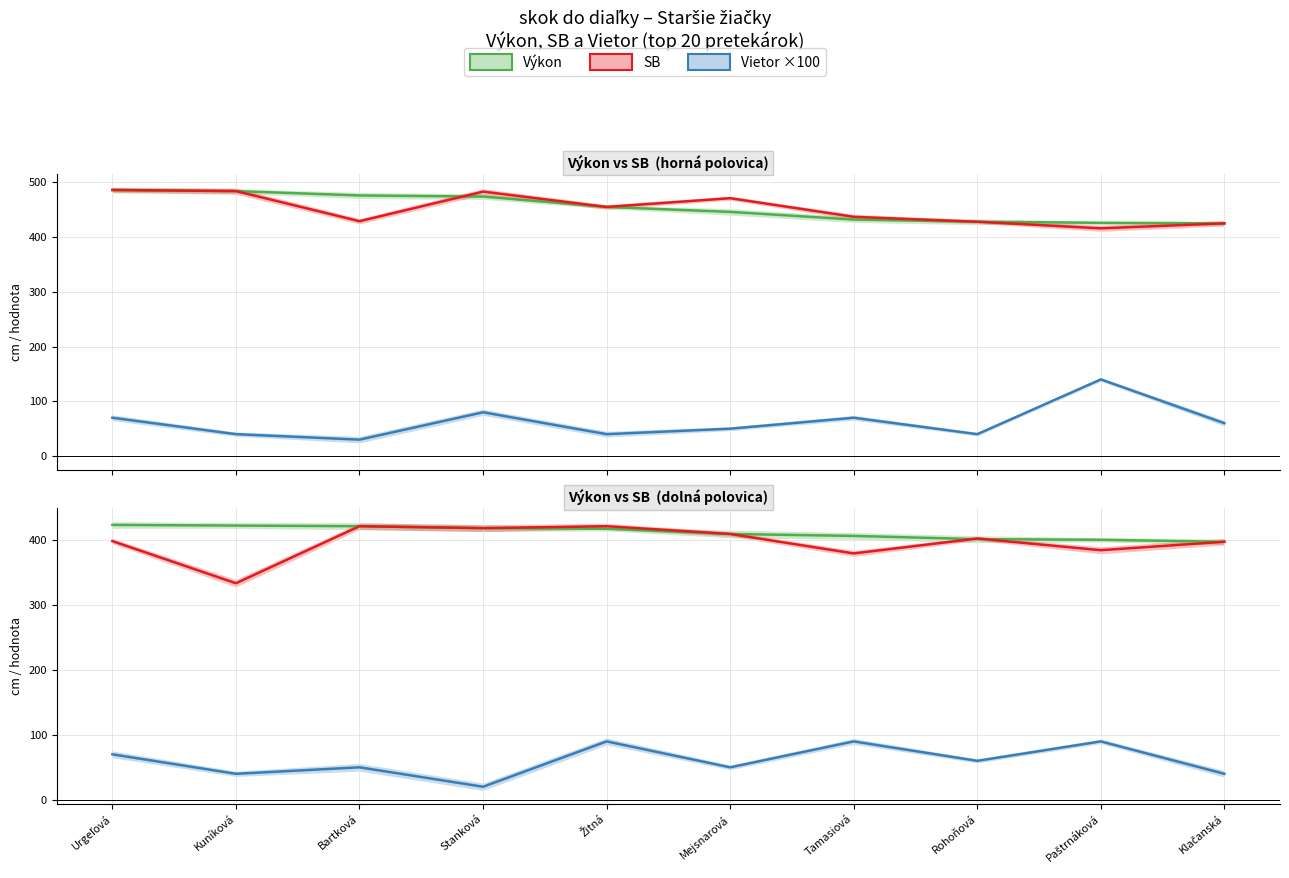

List the labels in order of Vietor ×100 value, largest first.

Žitná, Tamasiová, Paštrnáková, Urgeľová, Rohoňová, Bartková, Mejsnarová, Kuníková, Klačanská, Stanková